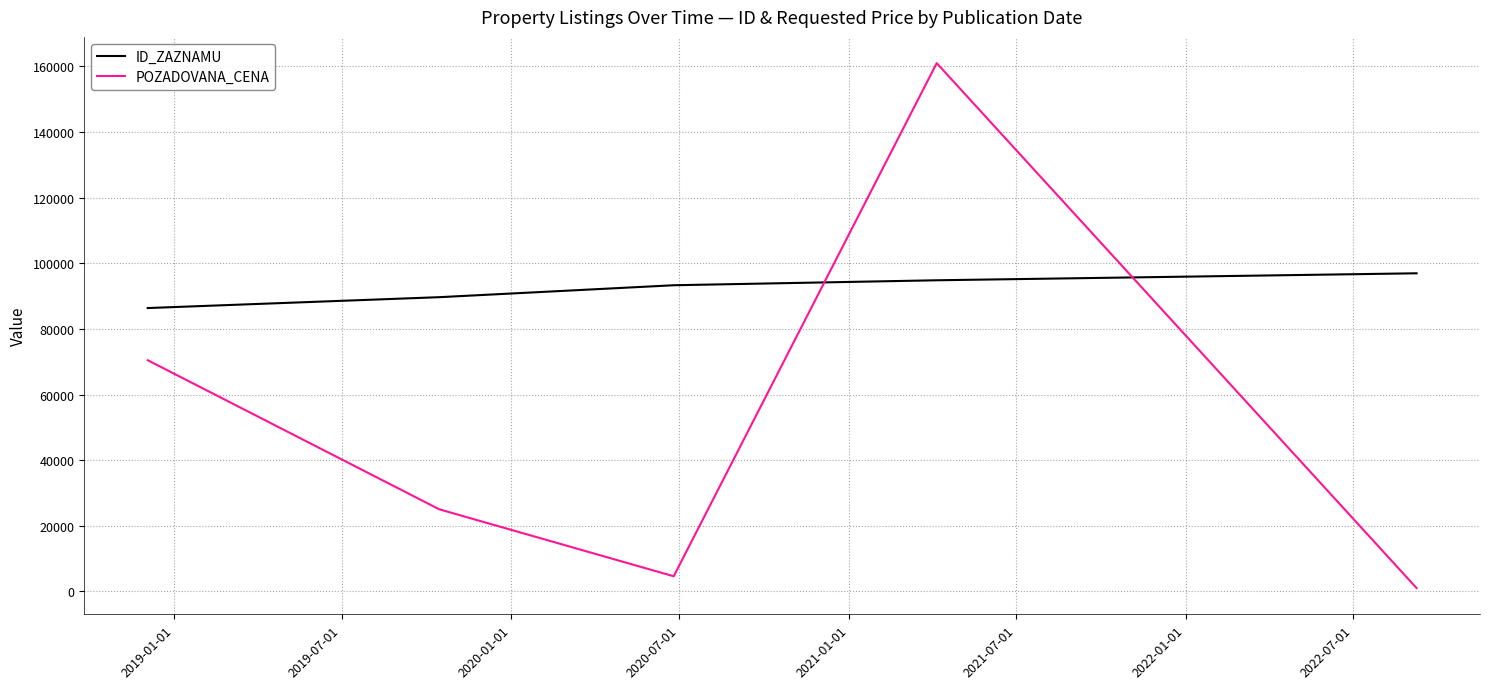

Which series has the largest range (max minus min)?

POZADOVANA_CENA